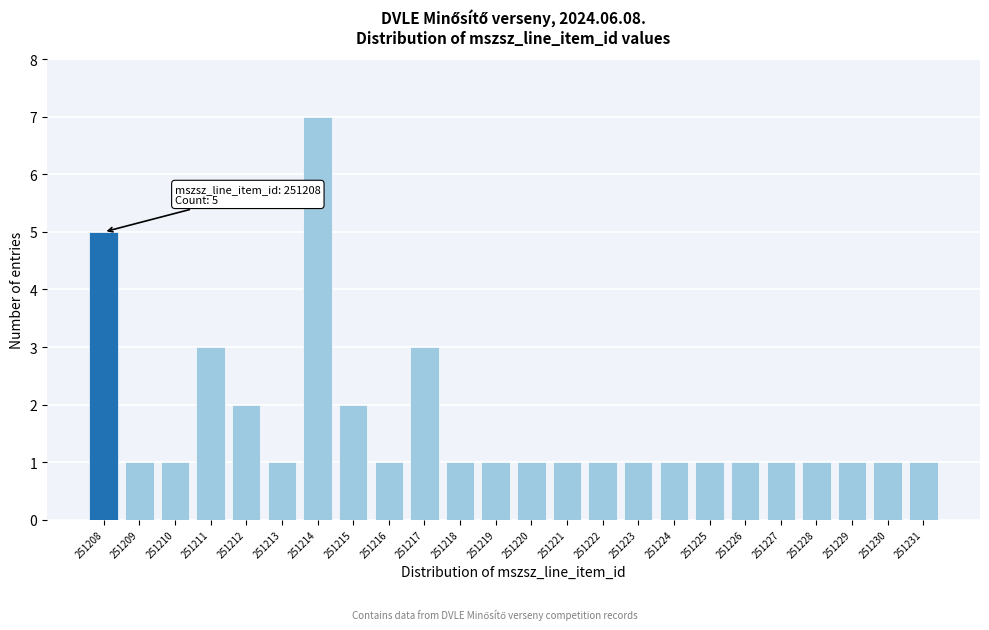

Reading left to right, transcribe all the data shown in this chart.

5	1	1	3	2	1	7	2	1	3	1	1	1	1	1	1	1	1	1	1	1	1	1	1